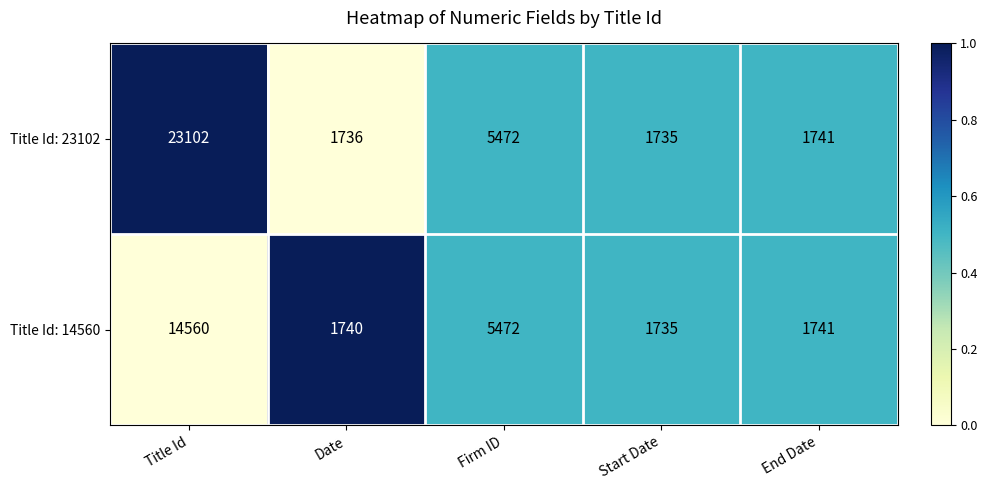

Rank the series by their maximum value, from lowest to highest.

Title Id: 14560, Title Id: 23102